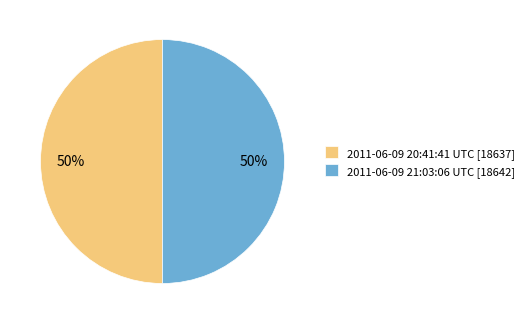

What percentage is the 2011-06-09 21:03:06 UTC slice, to the nearest percent?

50%